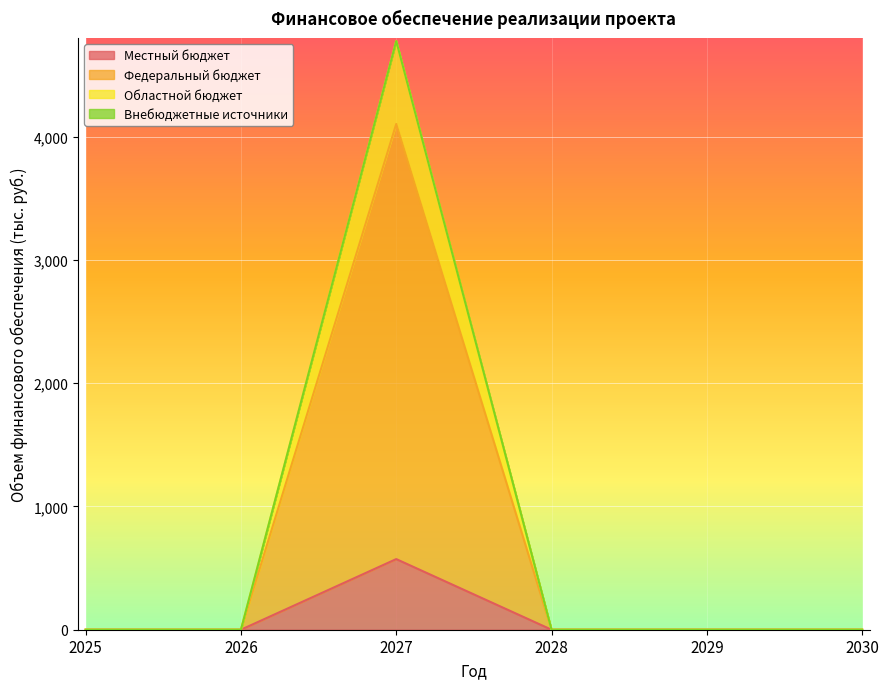

What is the highest value of the Местный бюджет series?

573.0